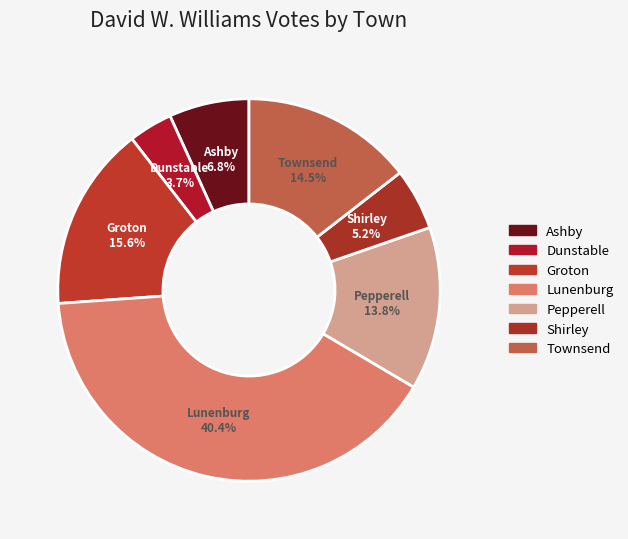

How many slices are in this pie chart?

7